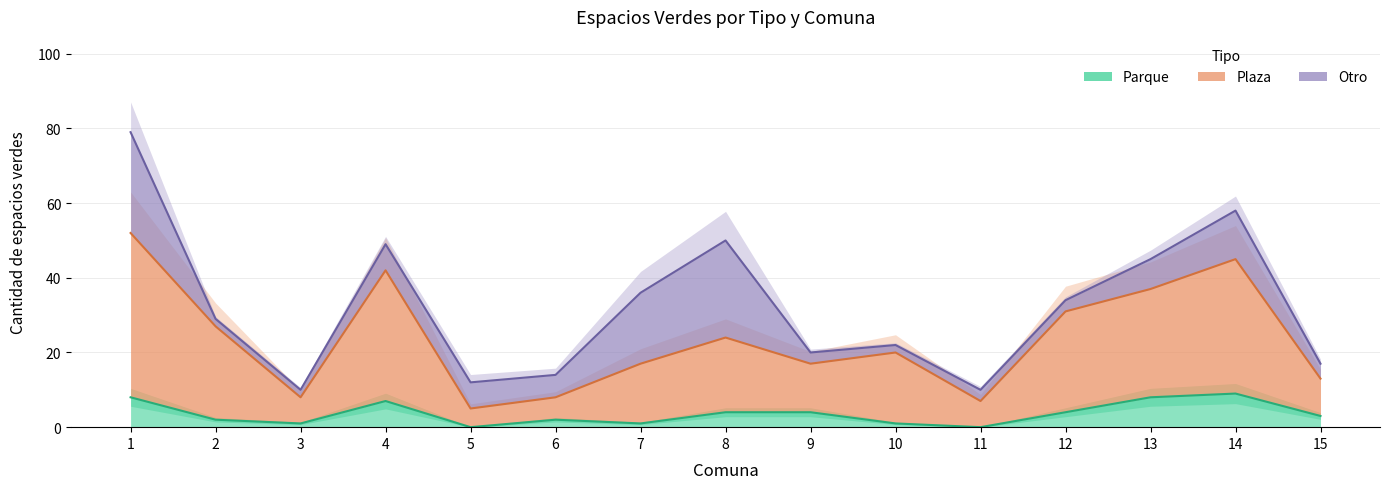

What is the sum of all Plaza values?

353